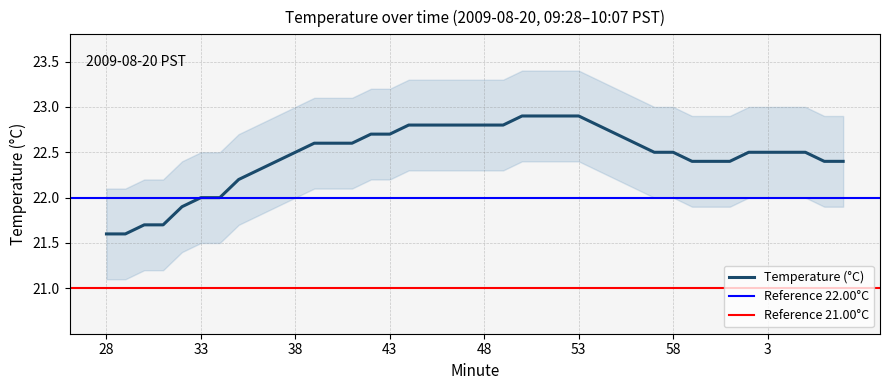

True or false: there are more than 1 points higher than both neighbors.

False